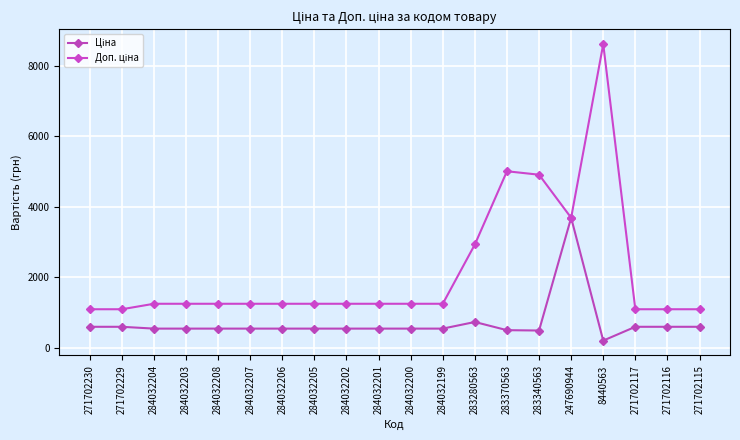

Is this an area chart (filled region under the line)?

No